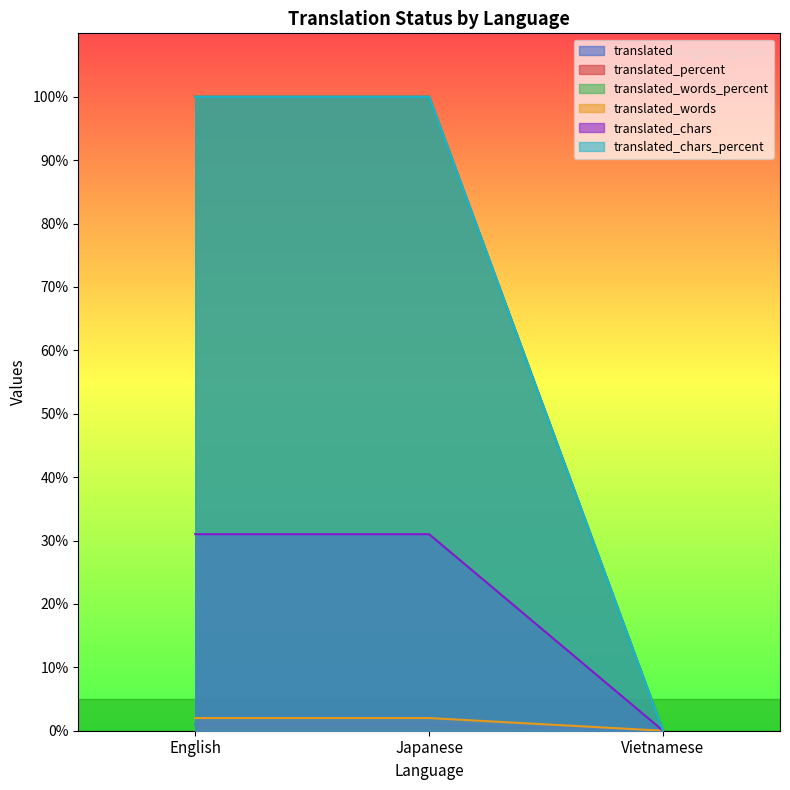

How many translated_words_percent values are between 0 and 100?

3